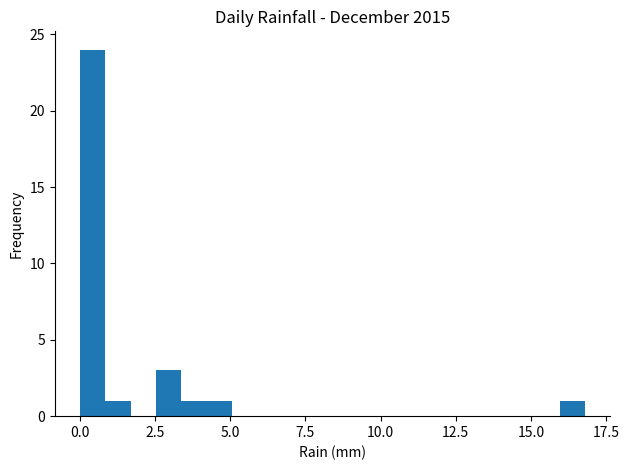

Read against the x-axis, roughly where is the centre of the tallest bar?

0.5